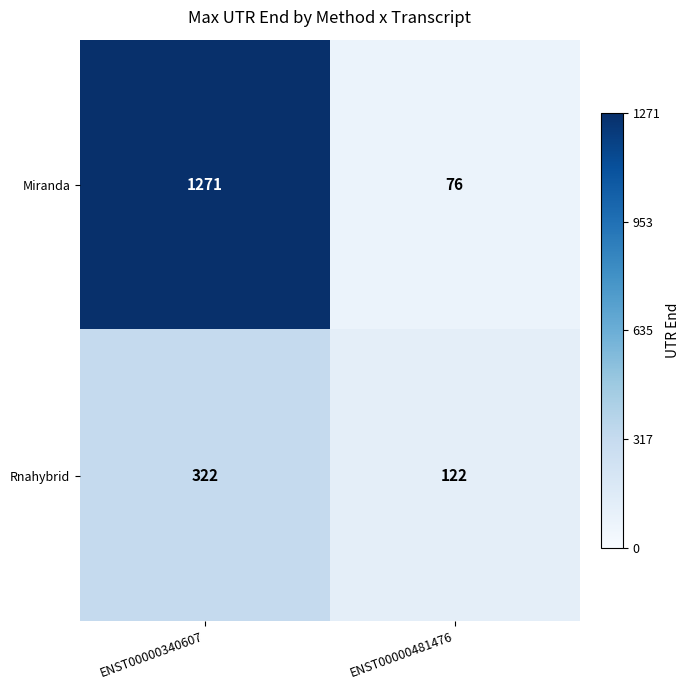

The Rnahybrid series shows 147 at ENST00000340607. True or false?

False